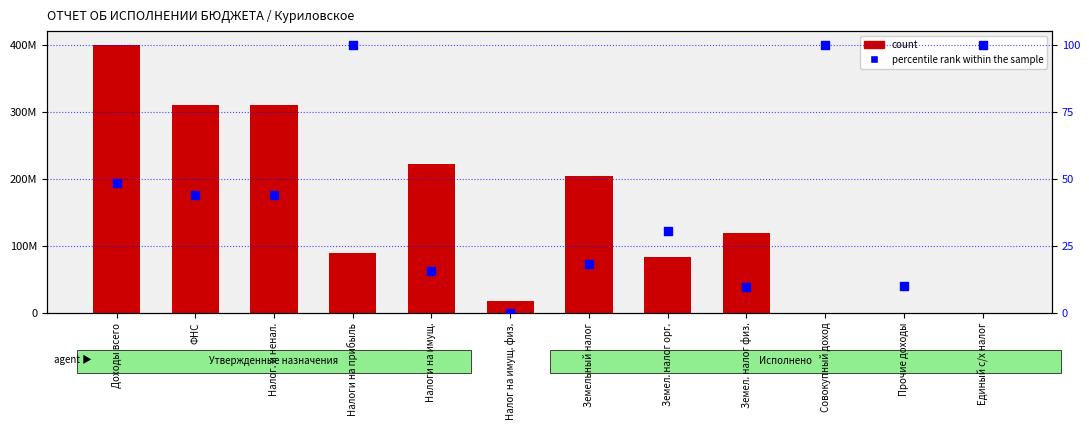

What is the total value across all series at Земел. налог орг.?

114.5